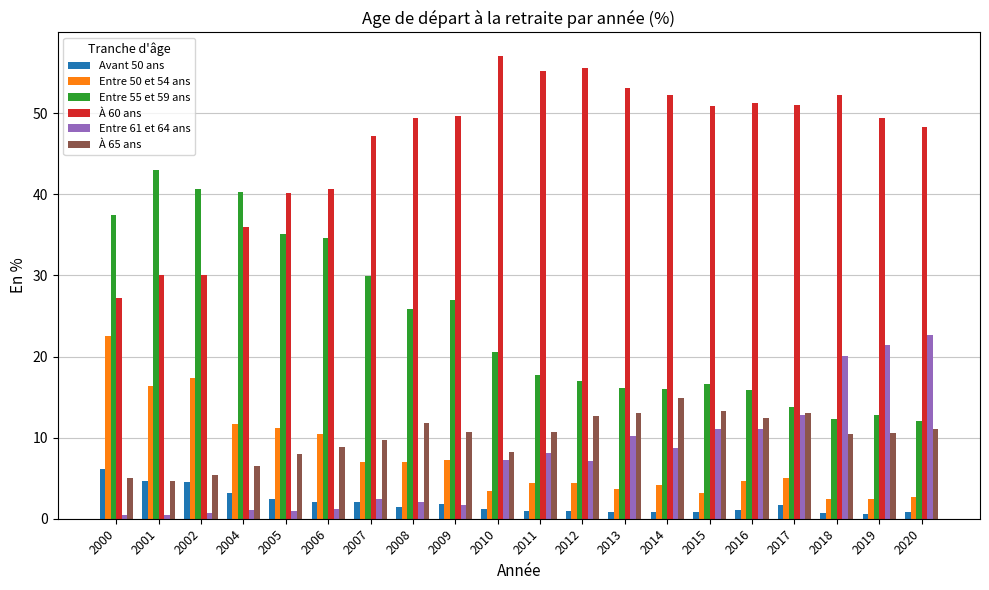

What is the difference between the highest and lowest values at 2015?

50.0